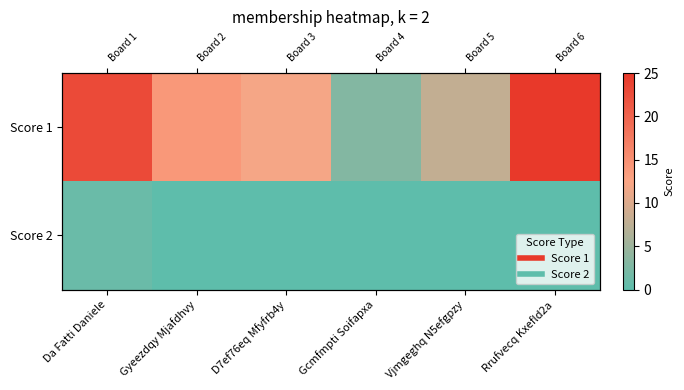

Between Gcmfmpti Soifapxa and Gyeezdqy Mjafdhvy, which is larger?

Gyeezdqy Mjafdhvy